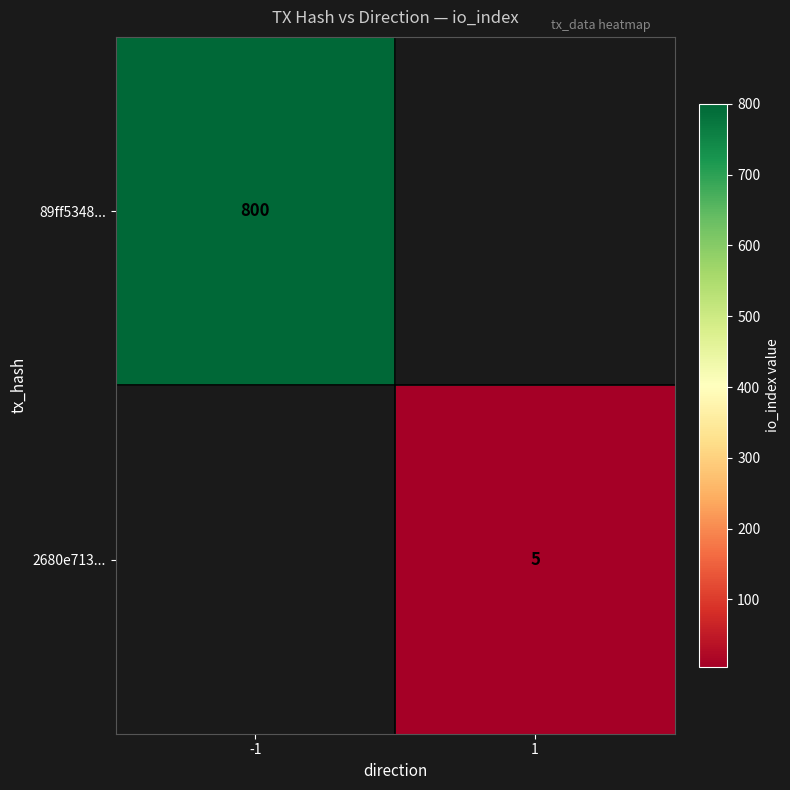

The value of 2680e713... at 1 is 5. True or false?

True